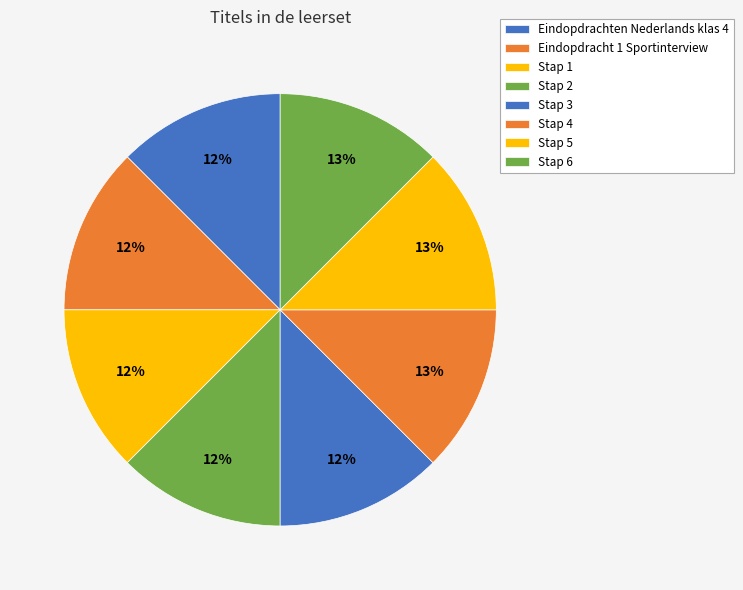

Approximately how many times larger is the value at Stap 6 compared to Stap 4?

1.0